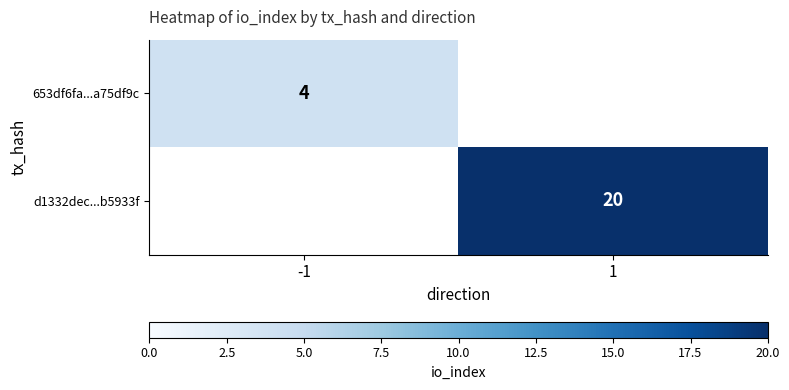

The d1332dec...b5933f series shows 33 at 1. True or false?

False